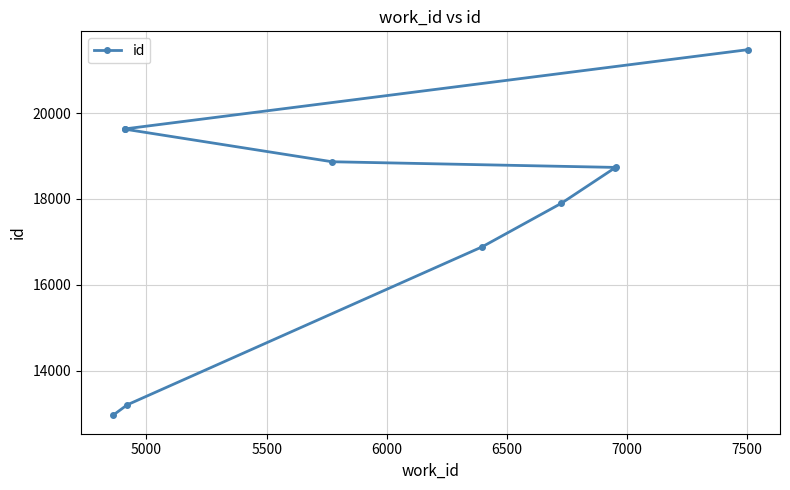

What is the approximate value at 5000, to the nearest 100?

13200